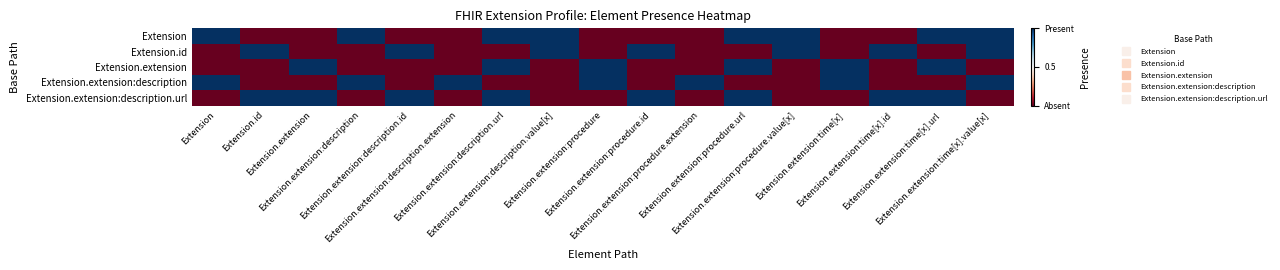

At Extension.extension:time[x].id, list the series in order from smallest to largest.

Extension, Extension.extension, Extension.extension:description, Extension.id, Extension.extension:description.url